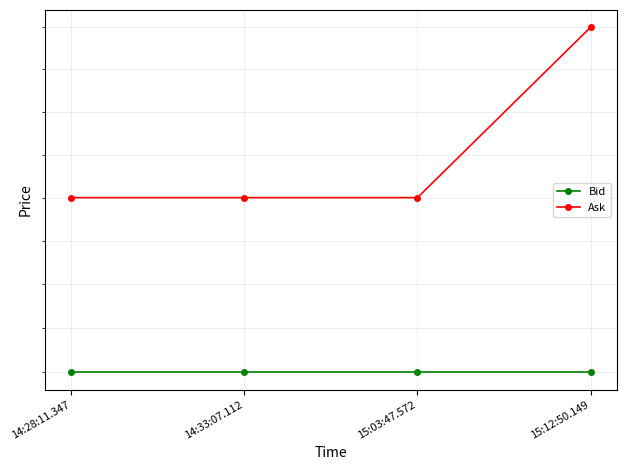

What position from the left is 14:28:11.347?

1